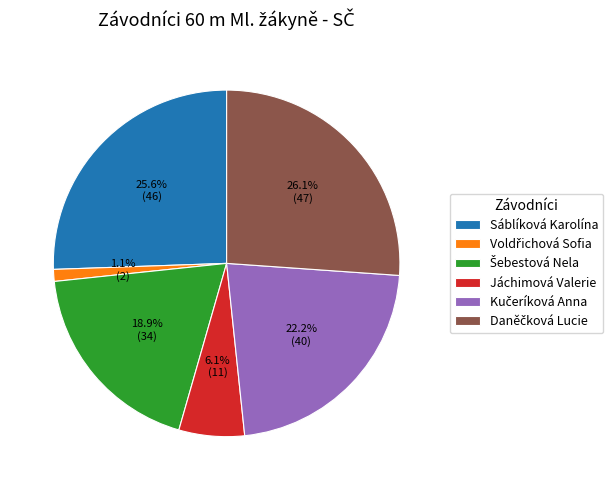

Does any single category account for the majority?

No